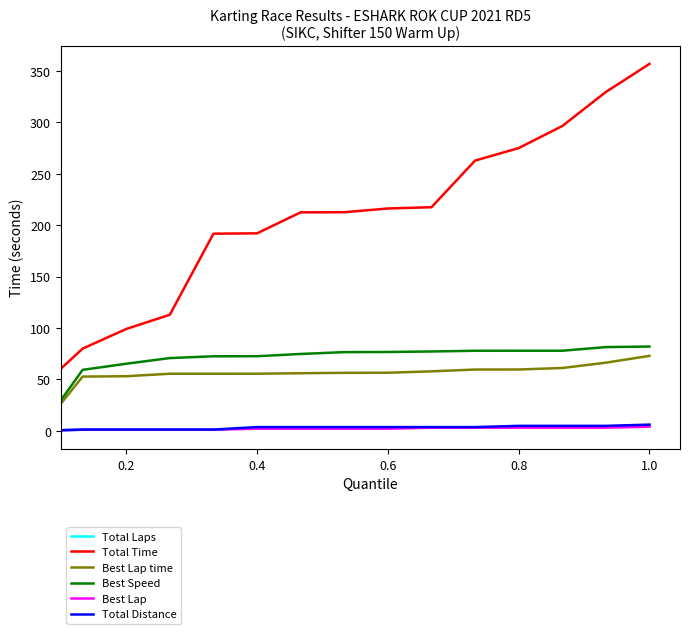

Which series has the largest total across all categories?

Total Time